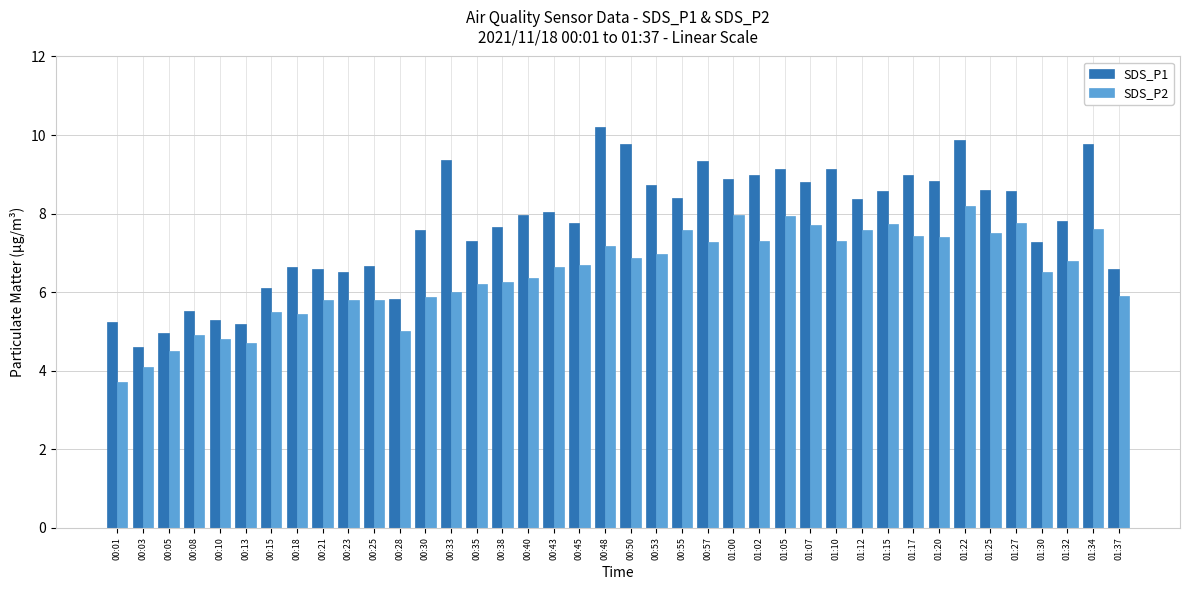

List the series in order of their peak value, lowest first.

SDS_P2, SDS_P1